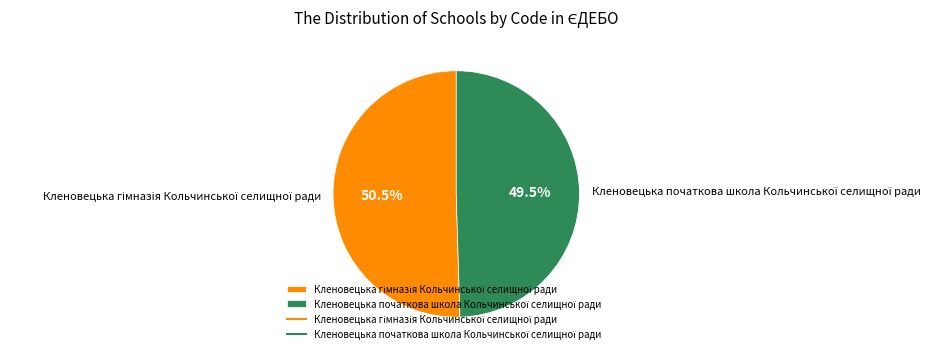

Is there any slice that represents more than half of the pie?

Yes